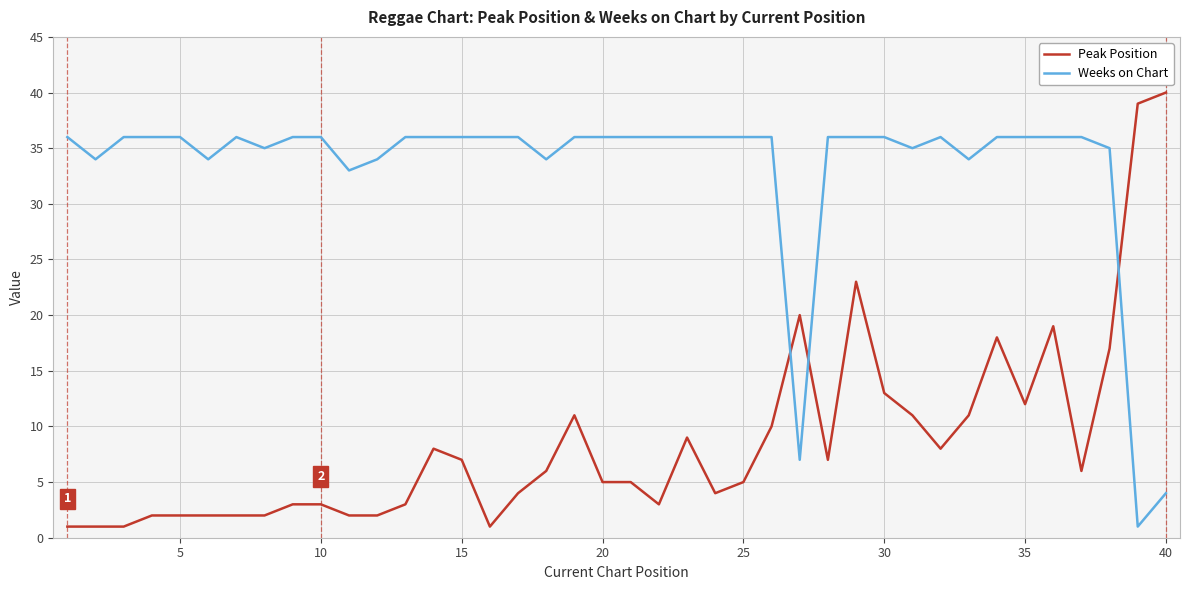

What is the greatest value displayed?

40